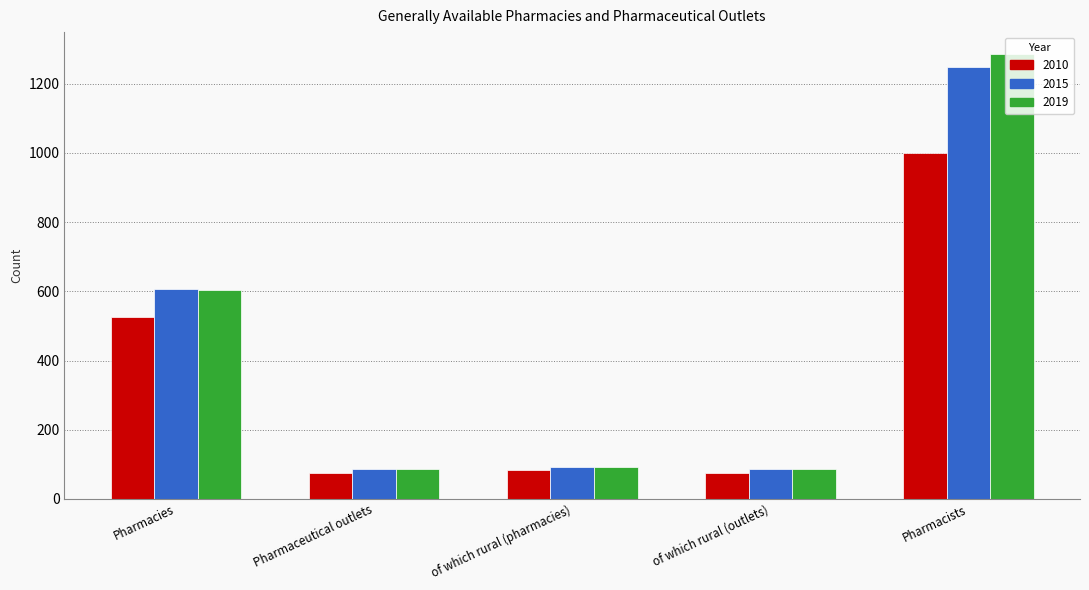

Are the bars grouped side by side (vs. stacked)?

Yes